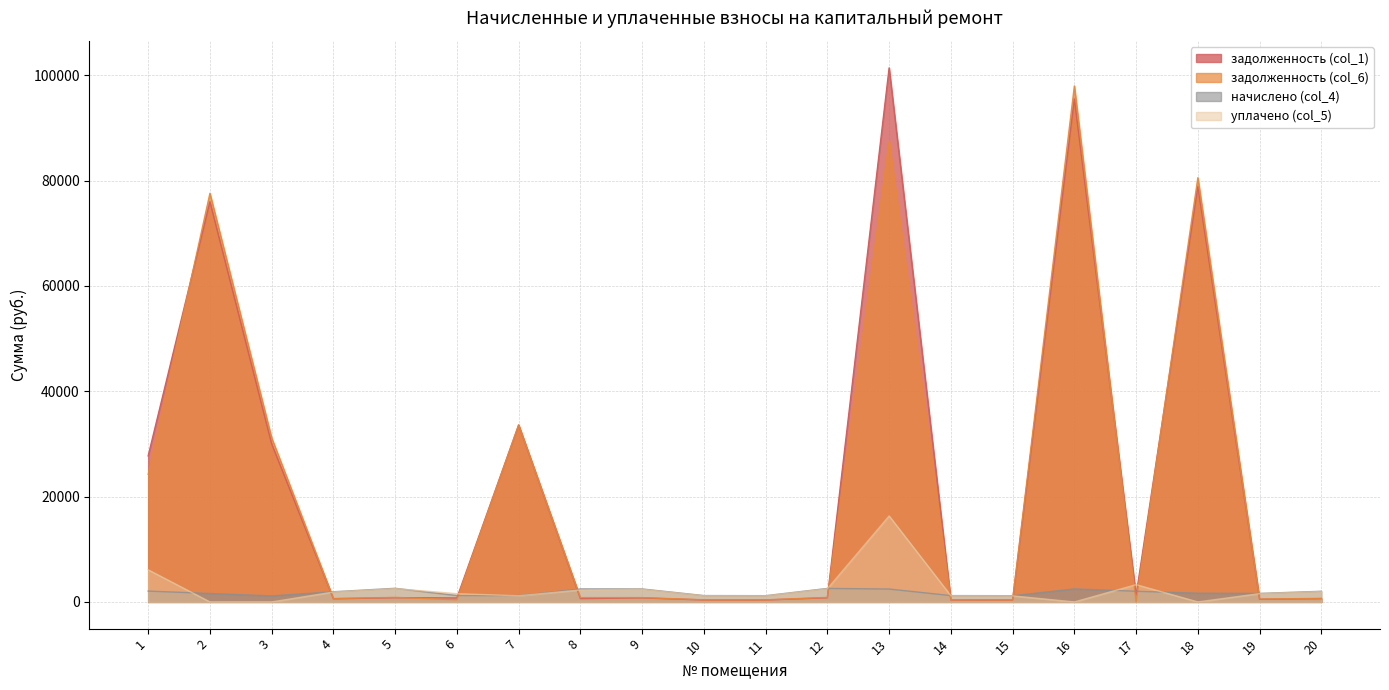

How many lines are shown in the chart?

4